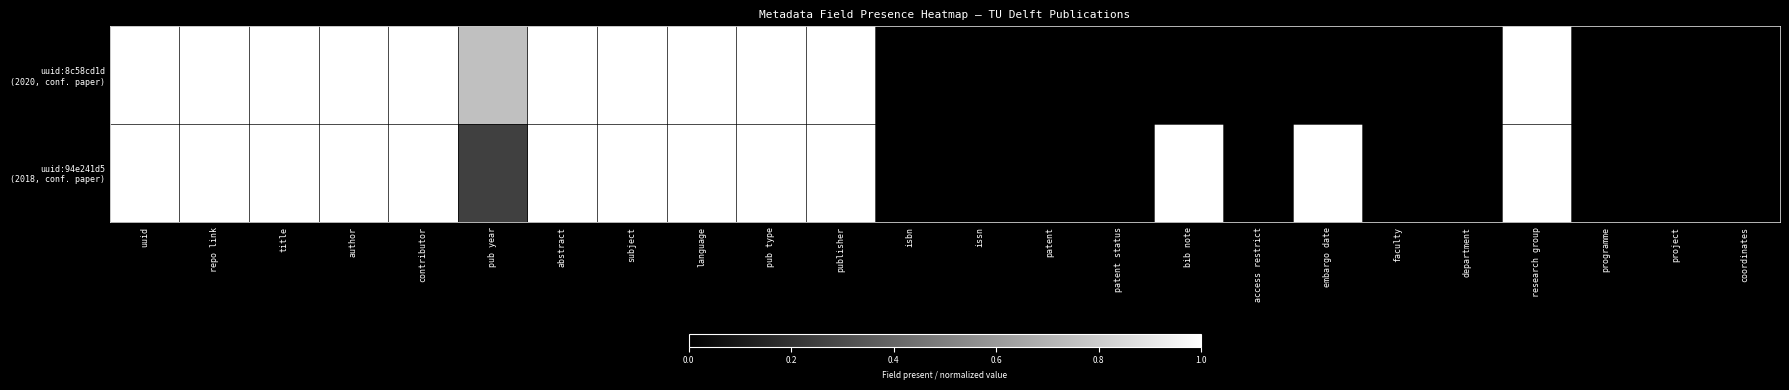

List the series in order of their overall mean, highest first.

uuid:94e241d5 (2018, conf. paper), uuid:8c58cd1d (2020, conf. paper)